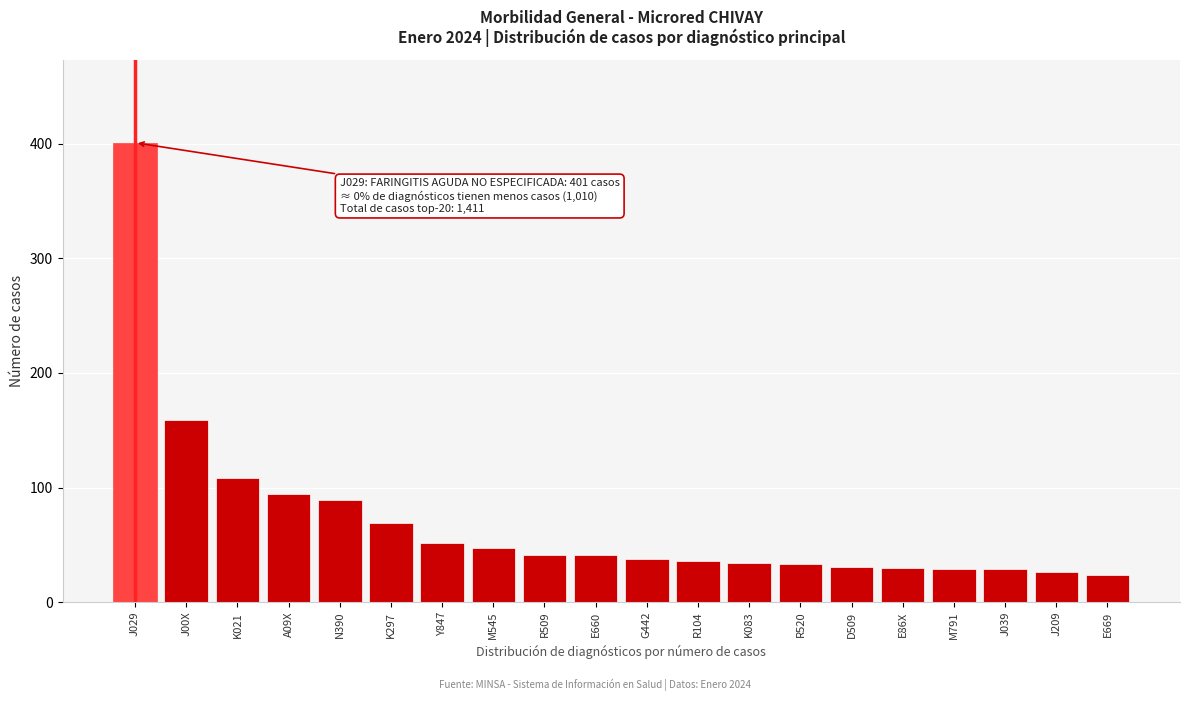

What is the label of the 14th bar from the right?

Y847